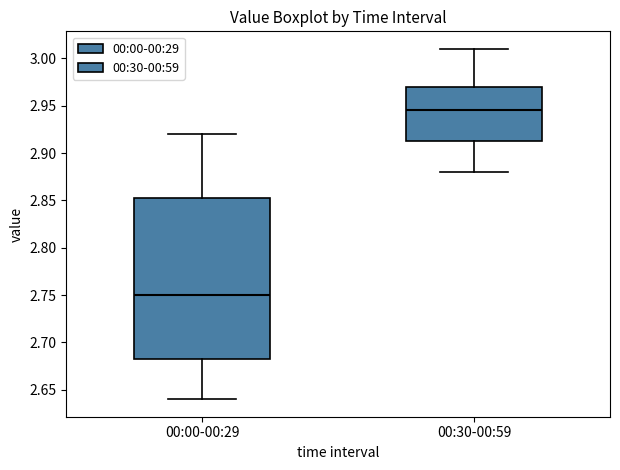

Comparing the boxes themselves (not the whiskers), which one is the tallest?

00:00-00:29